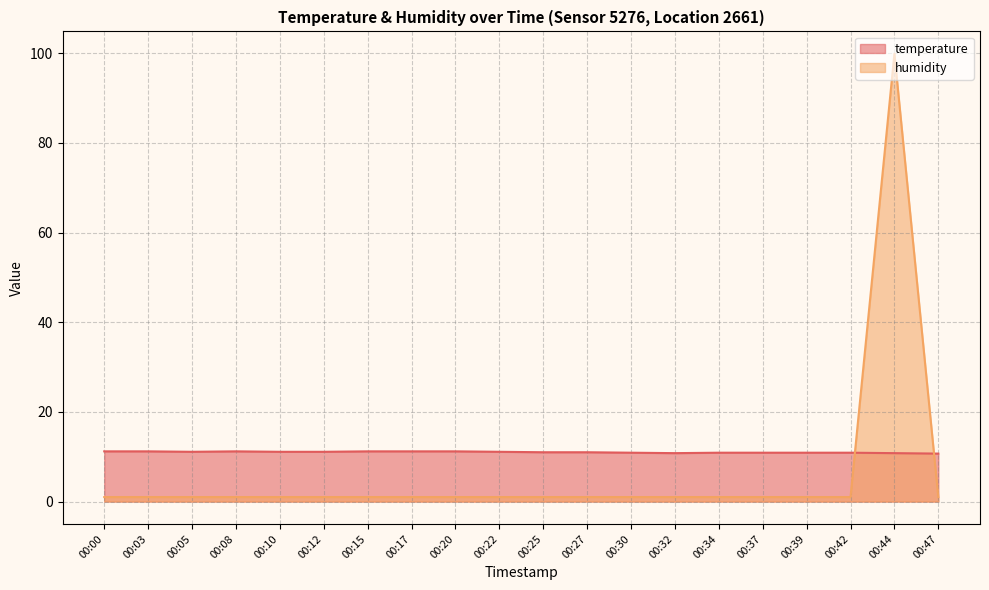

Which series has the widest spread of values?

humidity